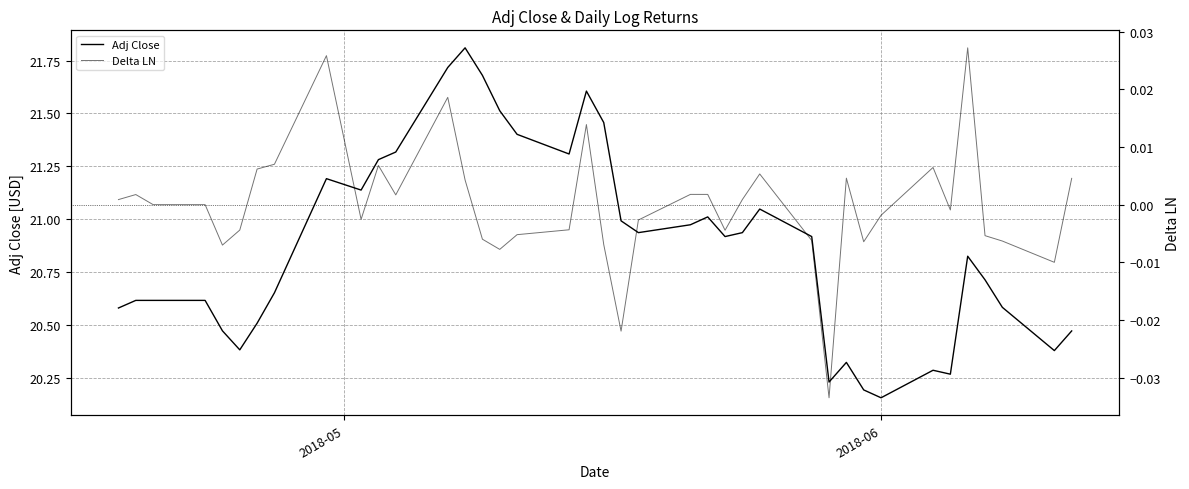

Reading left to right, transcribe all the data shown in this chart.

Adj Close: 20.6	20.6	20.6	20.6	20.5	20.4	20.5	20.7	21.2	21.1	21.3	21.3	21.7	21.8	21.7	21.5	21.4	21.3	21.6	21.5	21.0	20.9	21.0	21.0	20.9	20.9	21.0	20.9	20.2	20.3	20.2	20.2	20.3	20.3	20.8	20.7	20.6	20.4	20.5
Delta LN: 0.0	0.0	0.0	0.0	-0.0	-0.0	0.0	0.0	0.0	-0.0	0.0	0.0	0.0	0.0	-0.0	-0.0	-0.0	-0.0	0.0	-0.0	-0.0	-0.0	0.0	0.0	-0.0	0.0	0.0	-0.0	-0.0	0.0	-0.0	-0.0	0.0	-0.0	0.0	-0.0	-0.0	-0.0	0.0